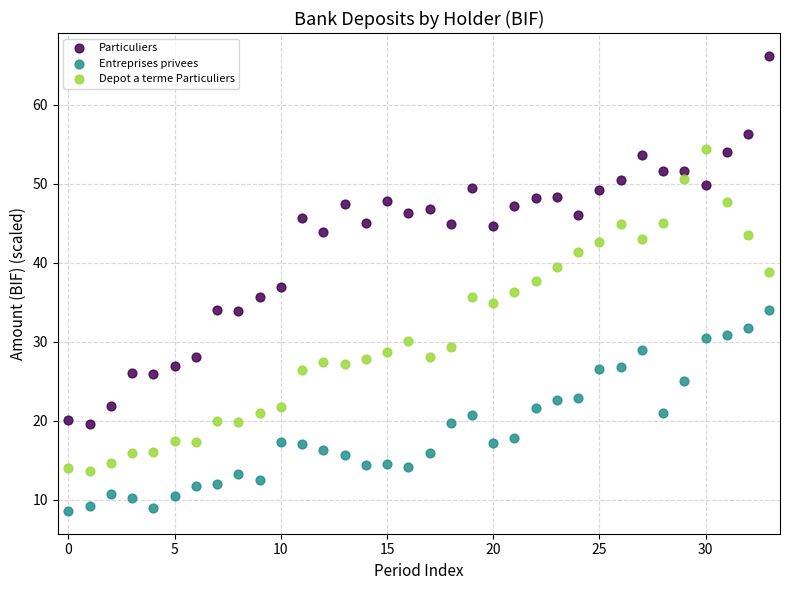

Which series has the widest spread of Y values?

Particuliers